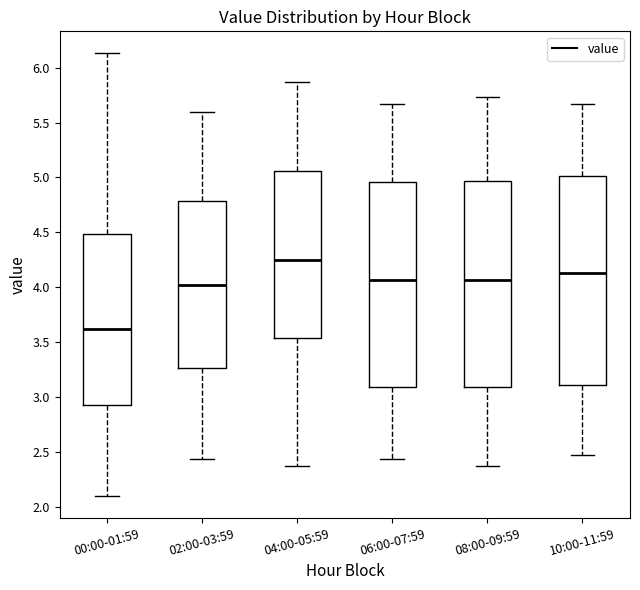

Reading left to right, transcribe this box plot: for each box, give where its median line is, the range the box spans, and where its two whiskers end, as read against the y-axis. The values are not printed on the chart, so give them approximately, as read against the axis.

00:00-01:59: median 3.60, box 2.90 to 4.50, whiskers 2.10 to 6.15
02:00-03:59: median 4.00, box 3.25 to 4.80, whiskers 2.45 to 5.60
04:00-05:59: median 4.25, box 3.55 to 5.05, whiskers 2.35 to 5.85
06:00-07:59: median 4.05, box 3.10 to 4.95, whiskers 2.45 to 5.65
08:00-09:59: median 4.05, box 3.10 to 4.95, whiskers 2.35 to 5.75
10:00-11:59: median 4.15, box 3.10 to 5.00, whiskers 2.45 to 5.65